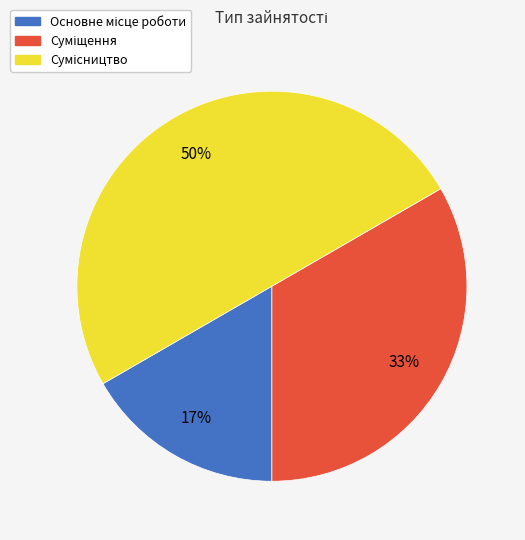

To the nearest percent, what is the difference between the largest and smallest slice percentages?

33%